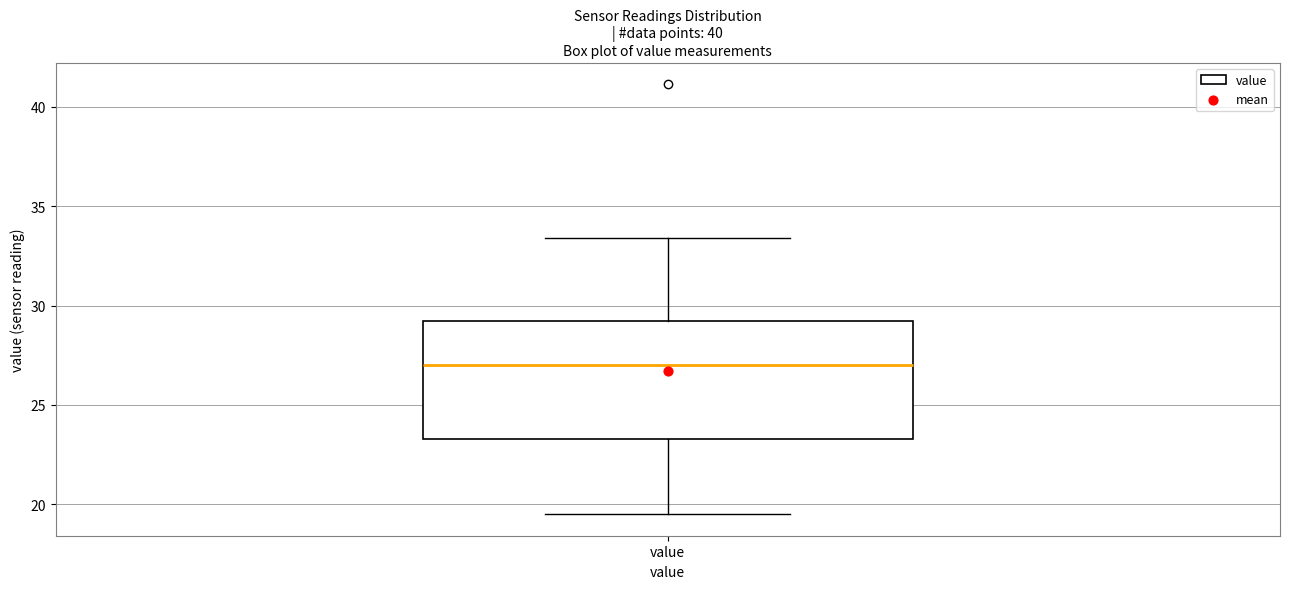

Transcribe this box plot: give where the median line is, the range the box spans, and where the two whiskers end, as read against the y-axis. The values are not printed on the chart, so give them approximately, as read against the axis.

median 27.0, box 23.5 to 29.0, whiskers 19.5 to 33.5